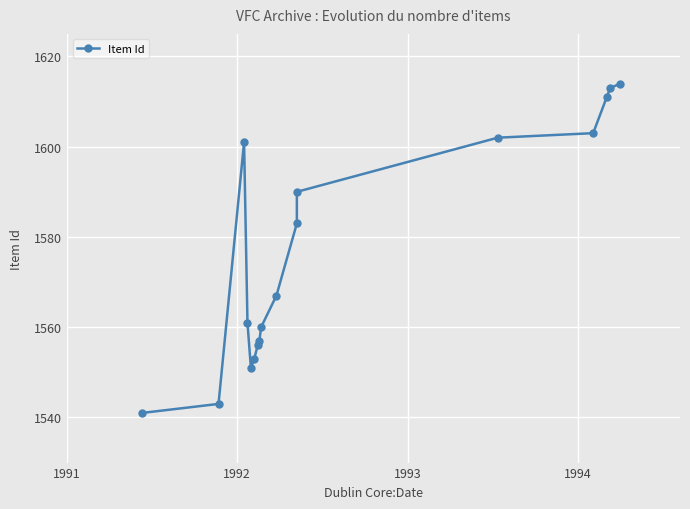

What is the difference between the second highest and second lowest values?

70